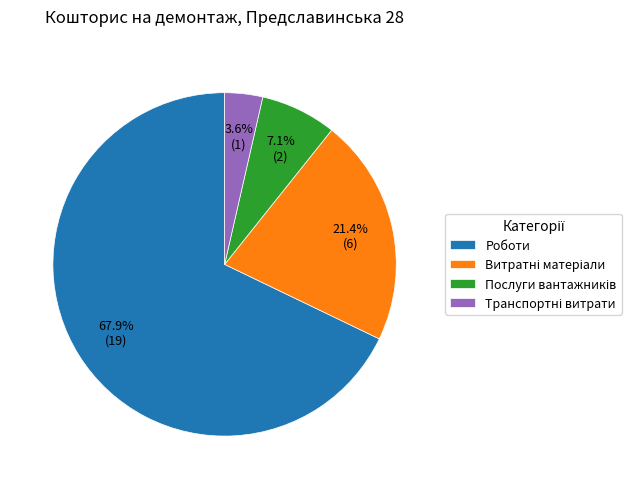

Is it true that Роботи is 62% of the pie?

False